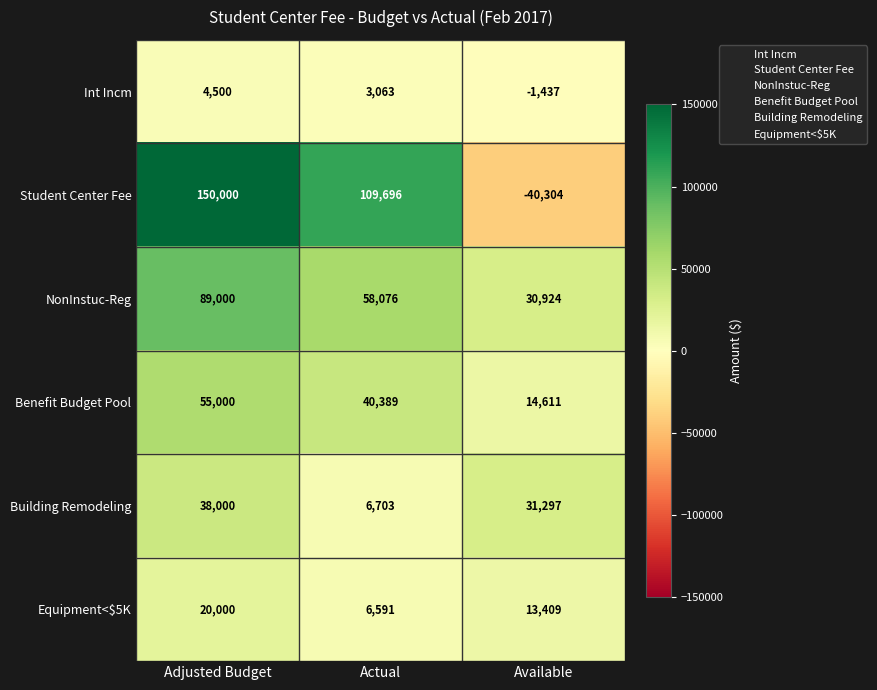

Rank the series at Adjusted Budget from lowest to highest value.

Int Incm, Equipment<$5K, Building Remodeling, Benefit Budget Pool, NonInstuc-Reg, Student Center Fee